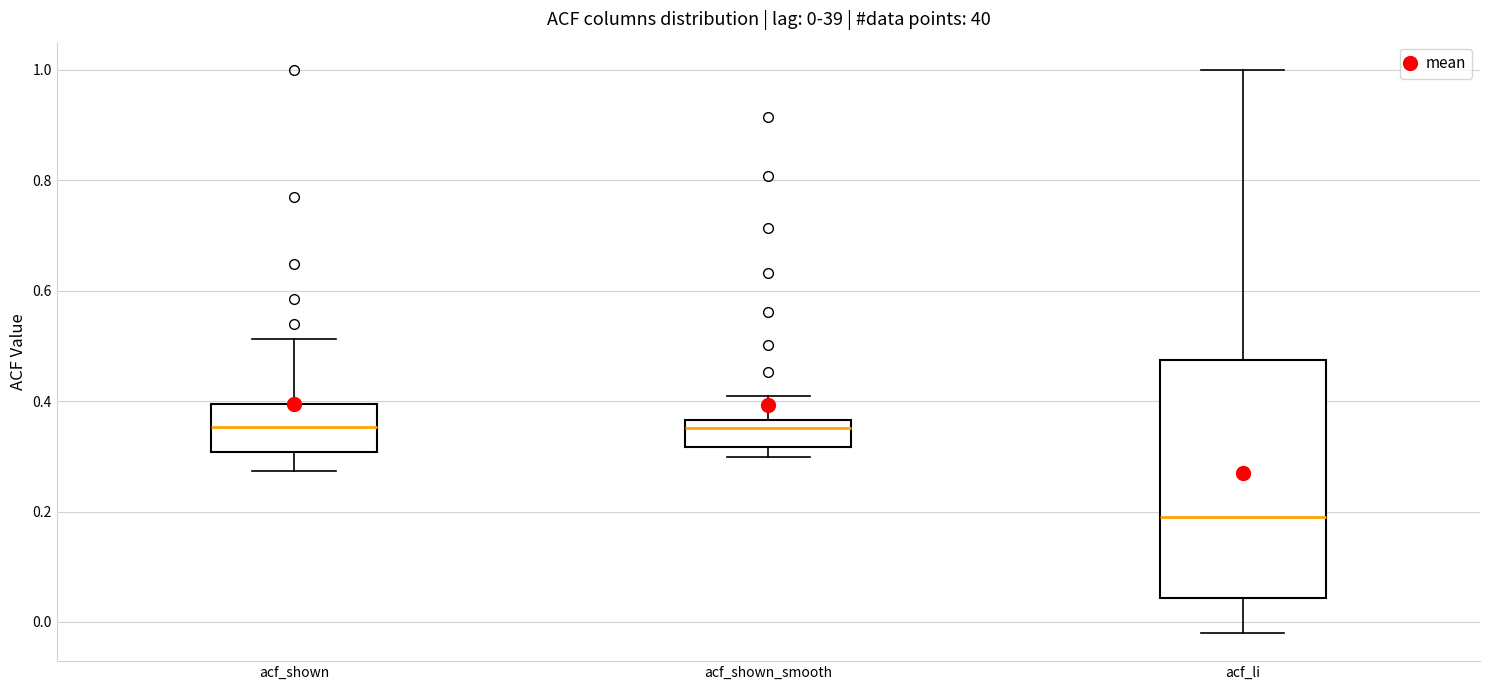

Which box is the tallest, from its lower edge to its upper edge?

acf_li